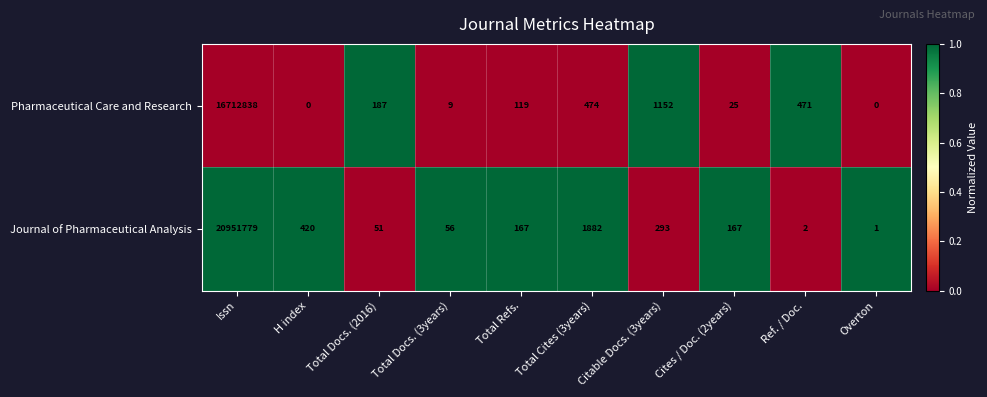

What is the sum of all Journal of Pharmaceutical Analysis values?

20954818